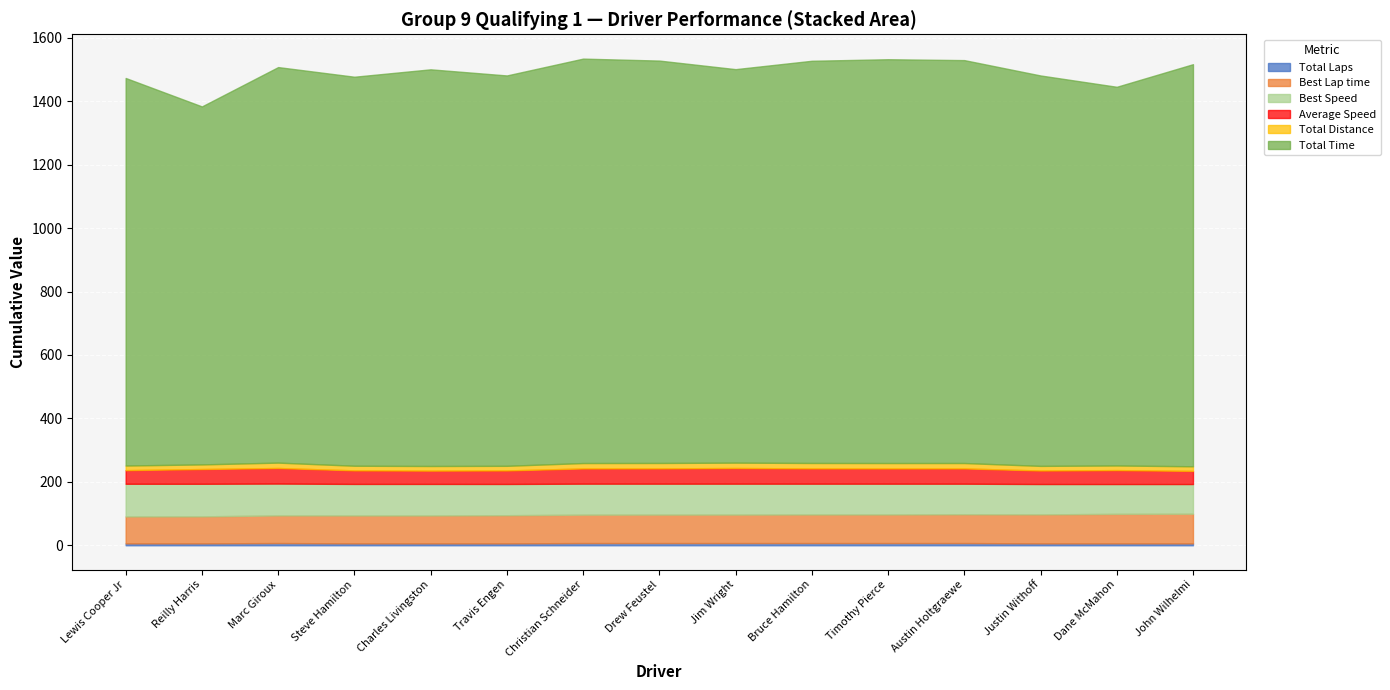

What is the difference between the Total Time values at John Wilhelmi and Steve Hamilton?

41.3